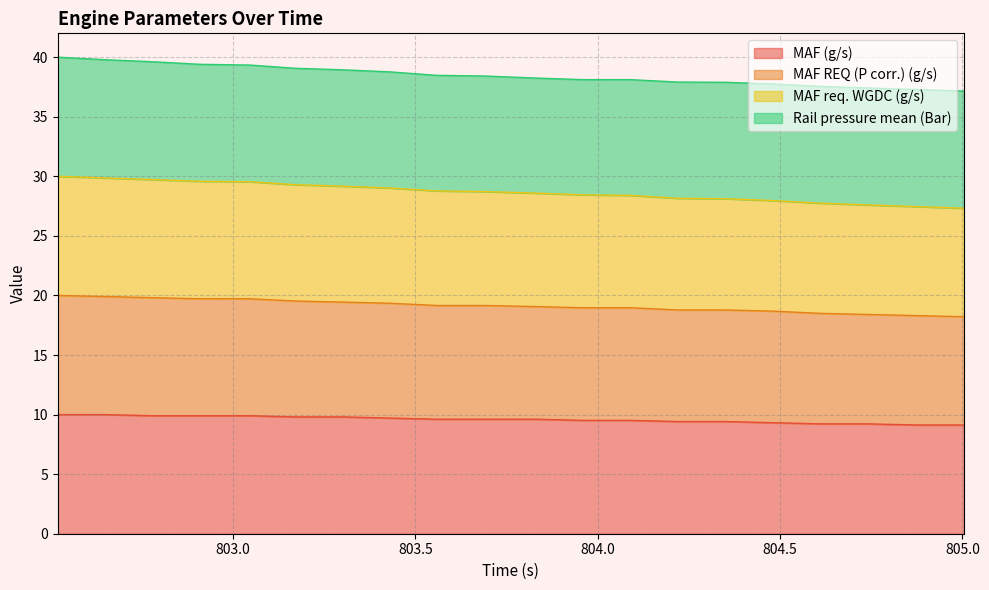

What is the highest value of the MAF (g/s) series?

10.0